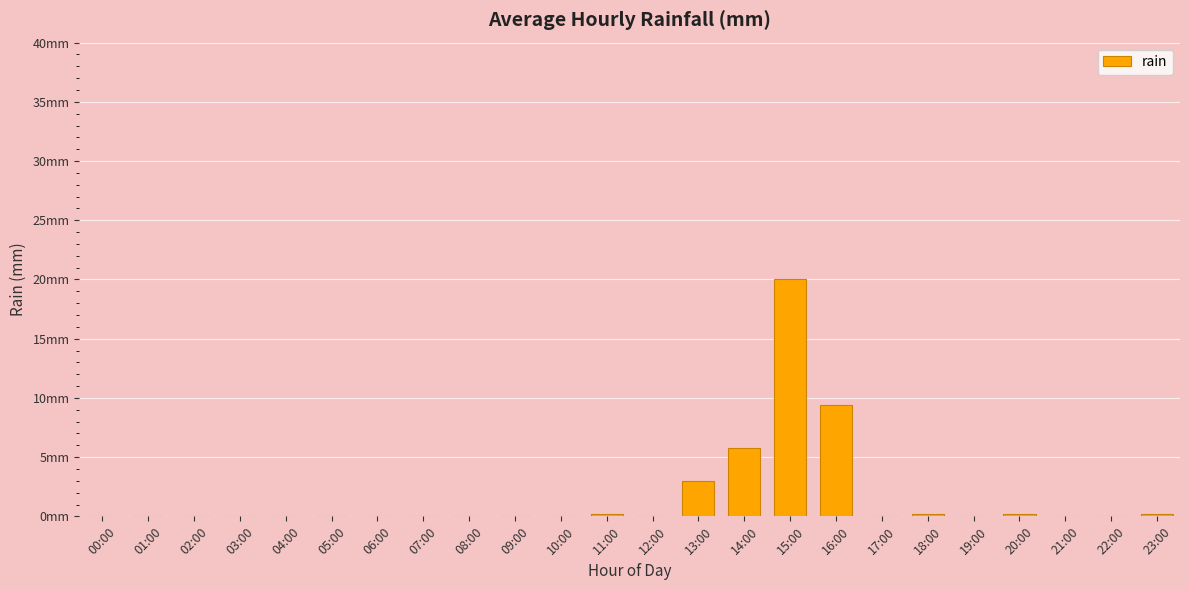

Are the bars horizontal?

No